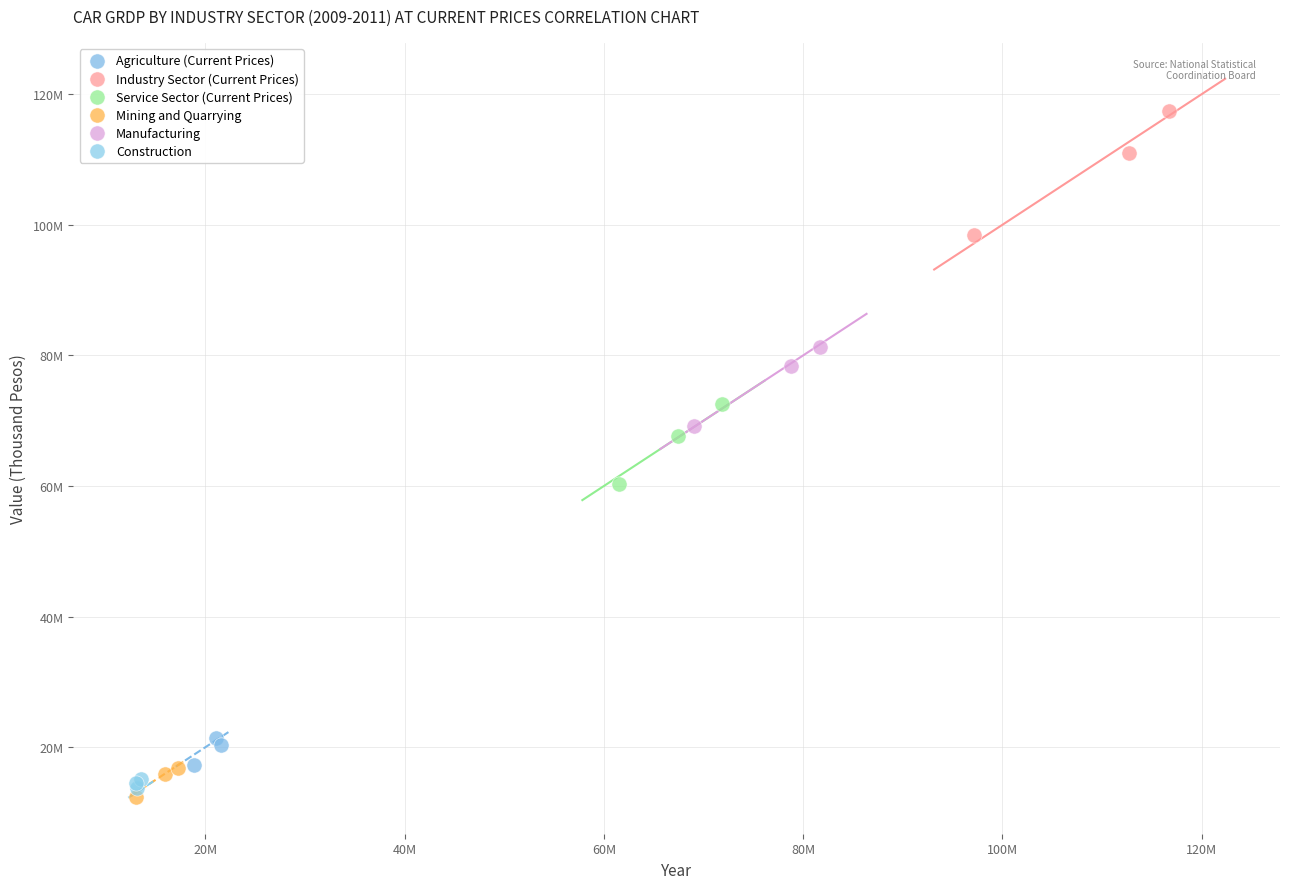

What are all the series names shown in the legend?

Agriculture (Current Prices), Industry Sector (Current Prices), Service Sector (Current Prices), Mining and Quarrying, Manufacturing, Construction